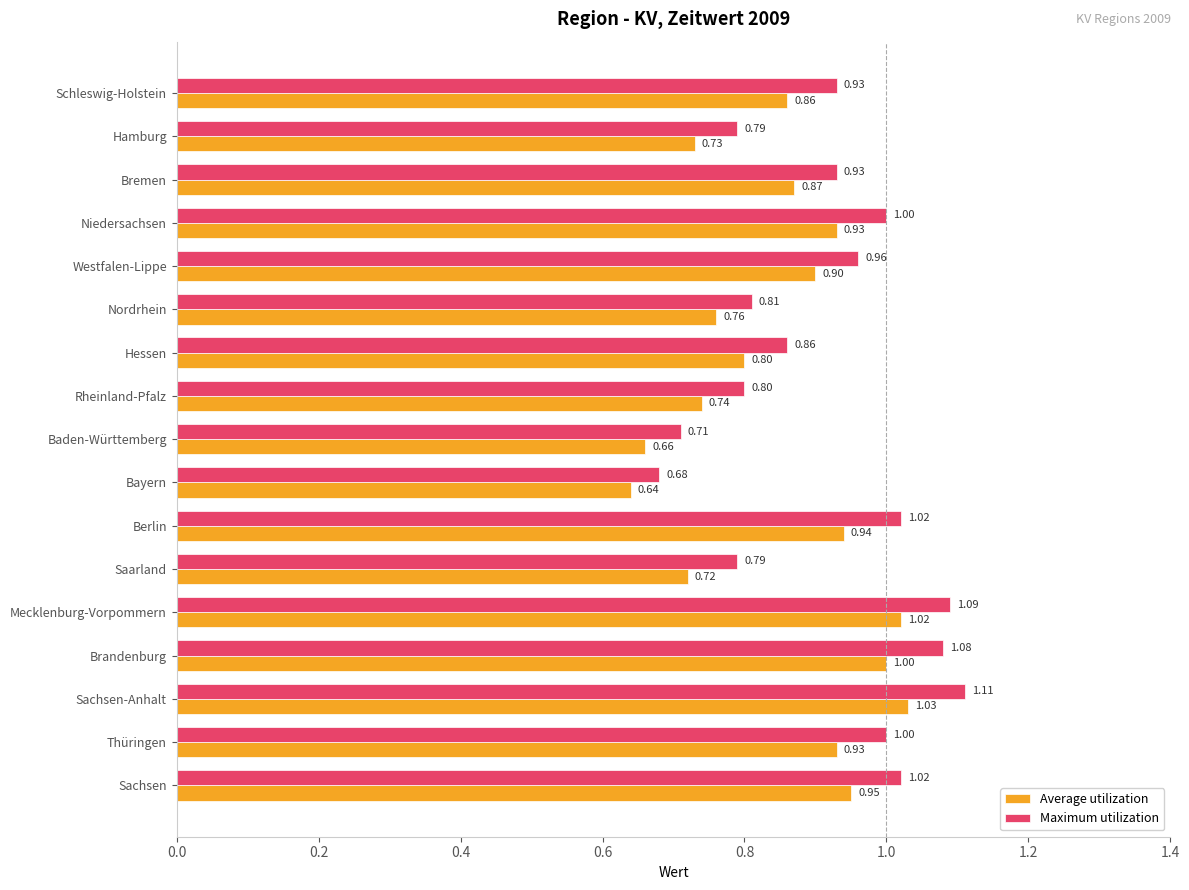

List the series in order of their overall mean, lowest first.

Average utilization, Maximum utilization